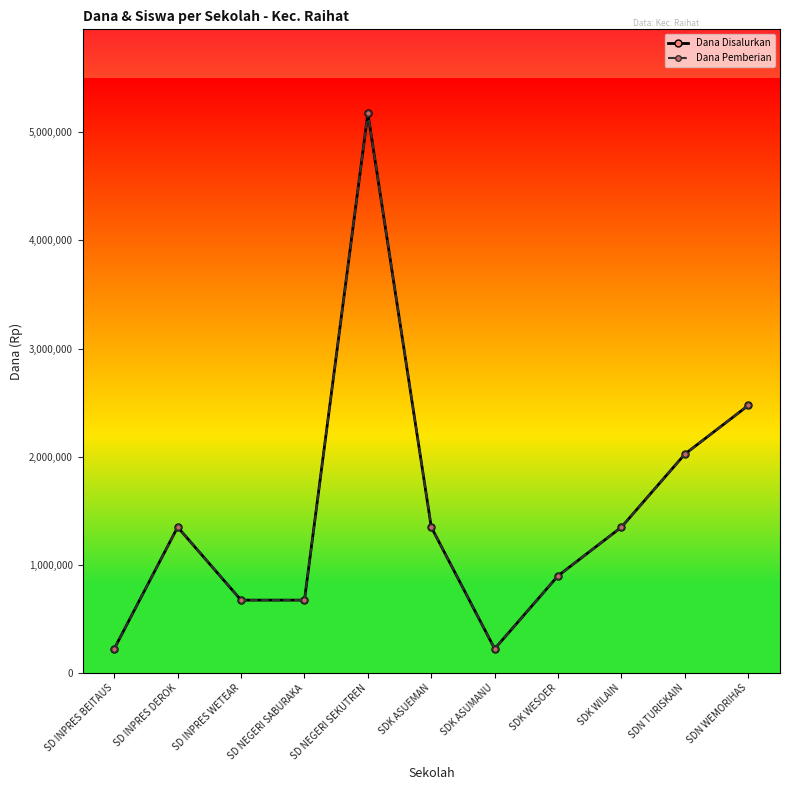

Does the chart have visible grid lines?

No